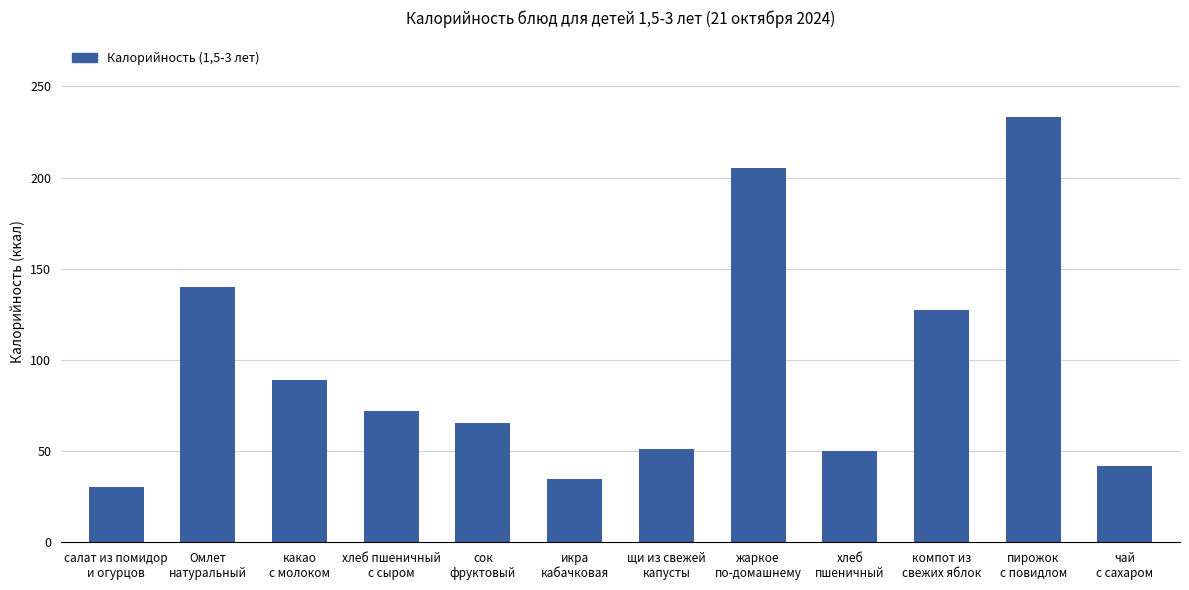

Count the number of data series in this chart.

1